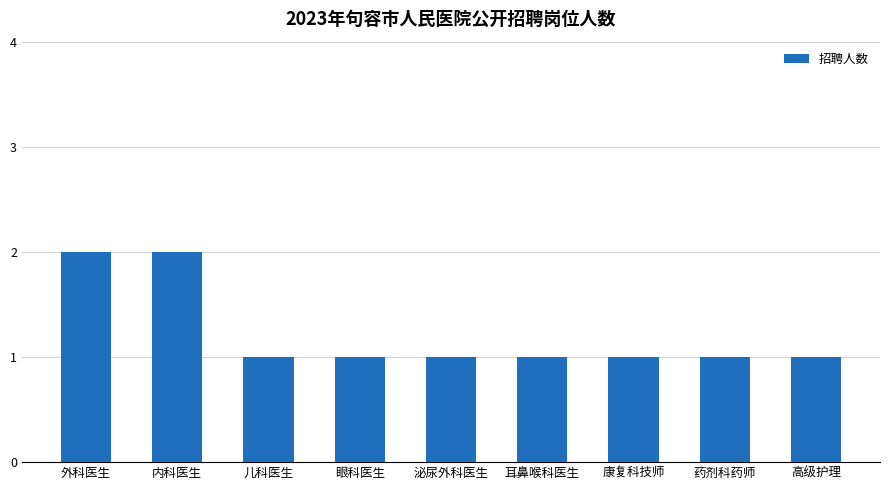

What is the ratio of the value at 药剂科药师 to the value at 眼科医生?

1.0